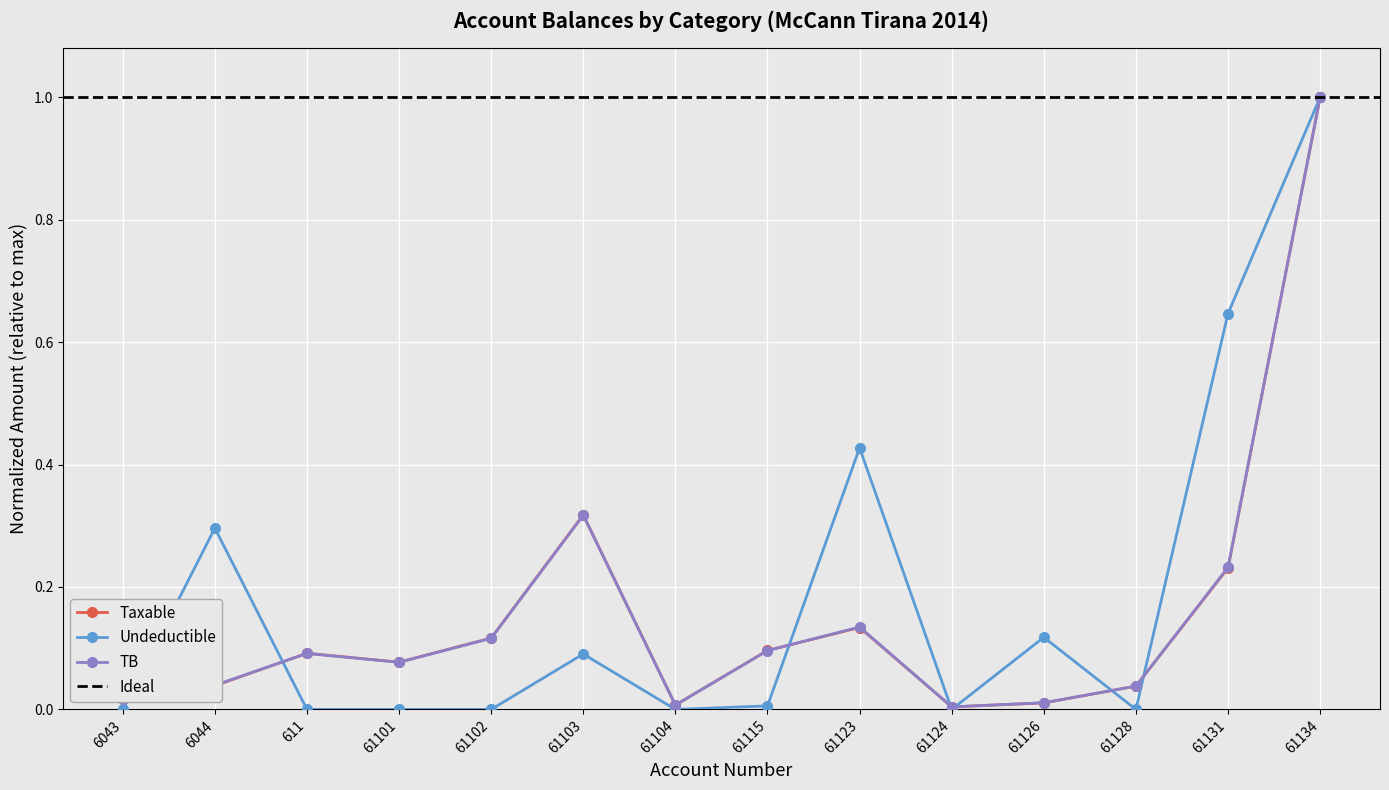

What is the label of the 12th point from the right?

611